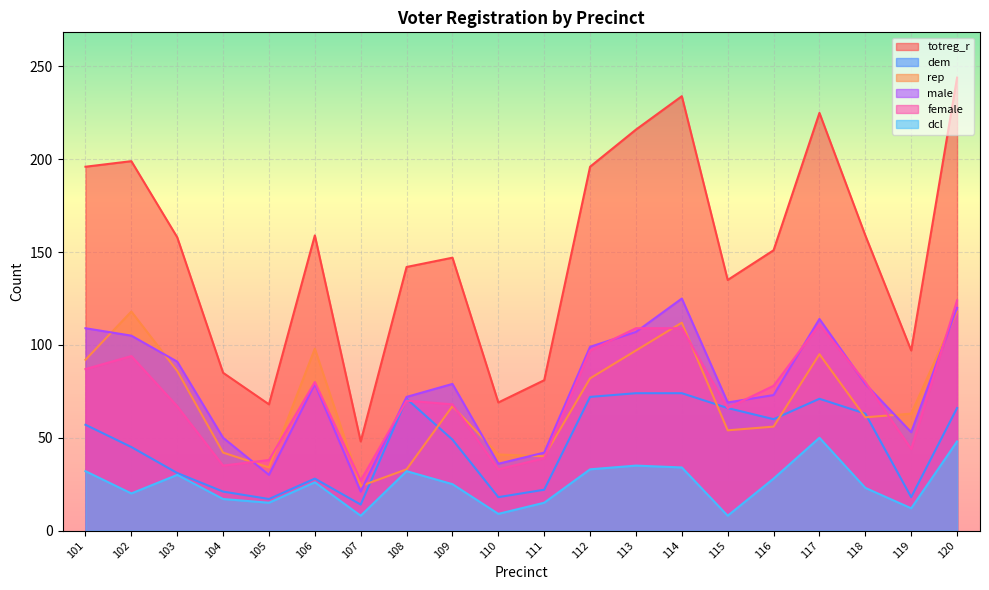

Which has a higher value, 107 or 103?

103